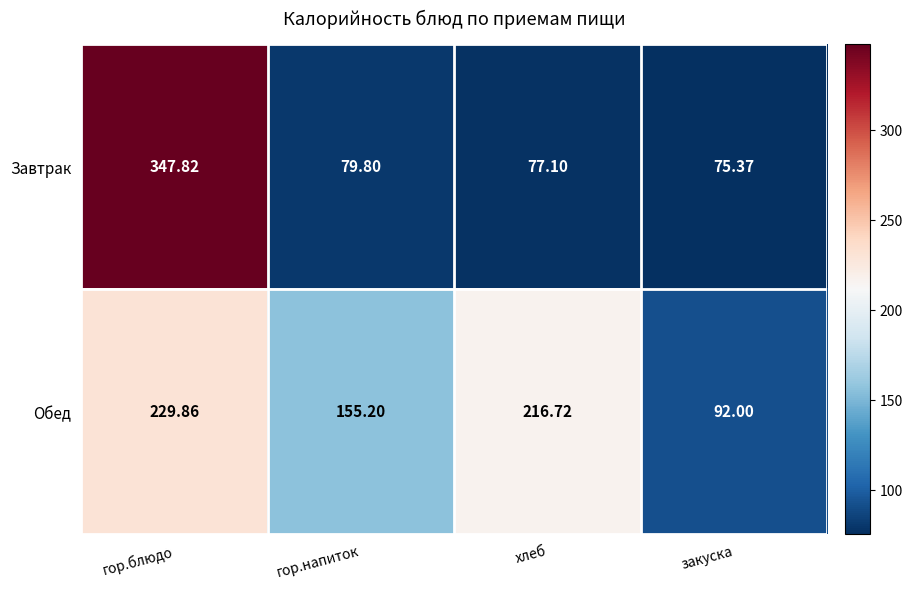

What is the spread (max minus min) of values at закуска?

16.6